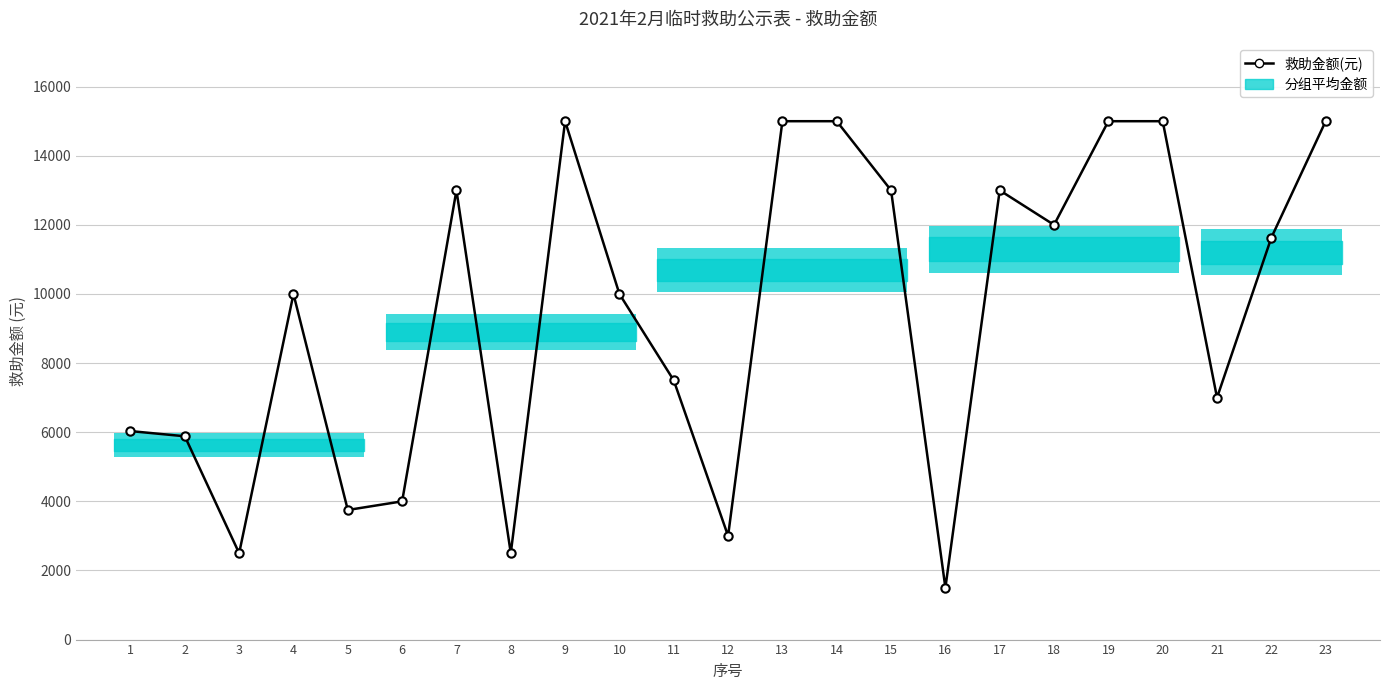

What is the change in value from 15 to 21?

-6000